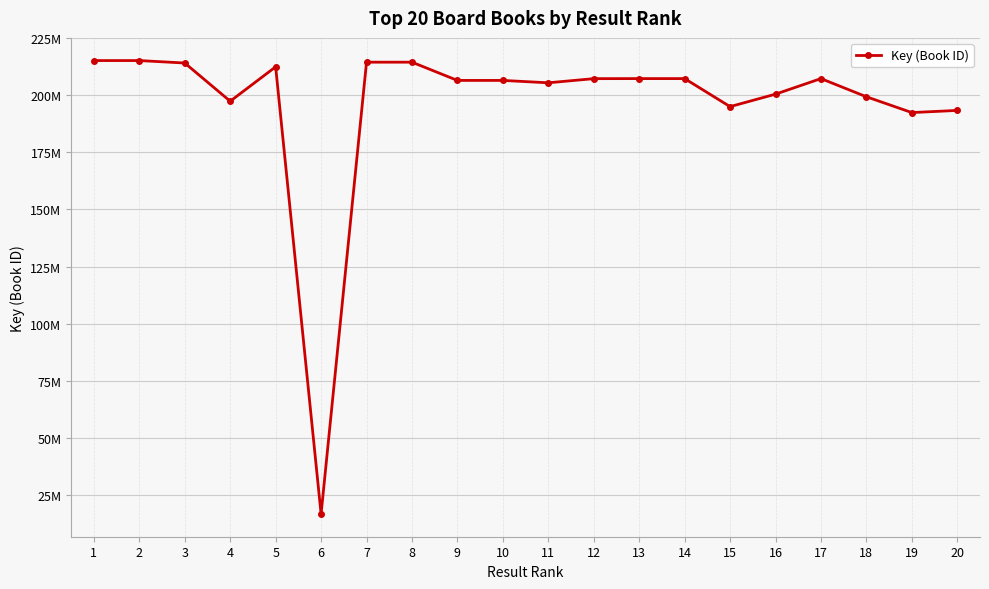

Is it true that the value at 2 is 215191524?

True